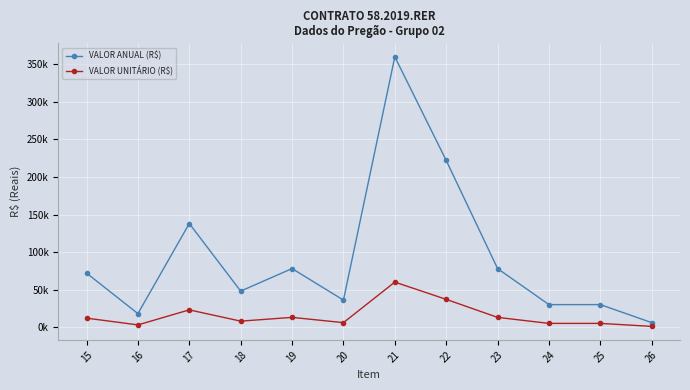

Which series has the largest total across all categories?

VALOR ANUAL (R$)